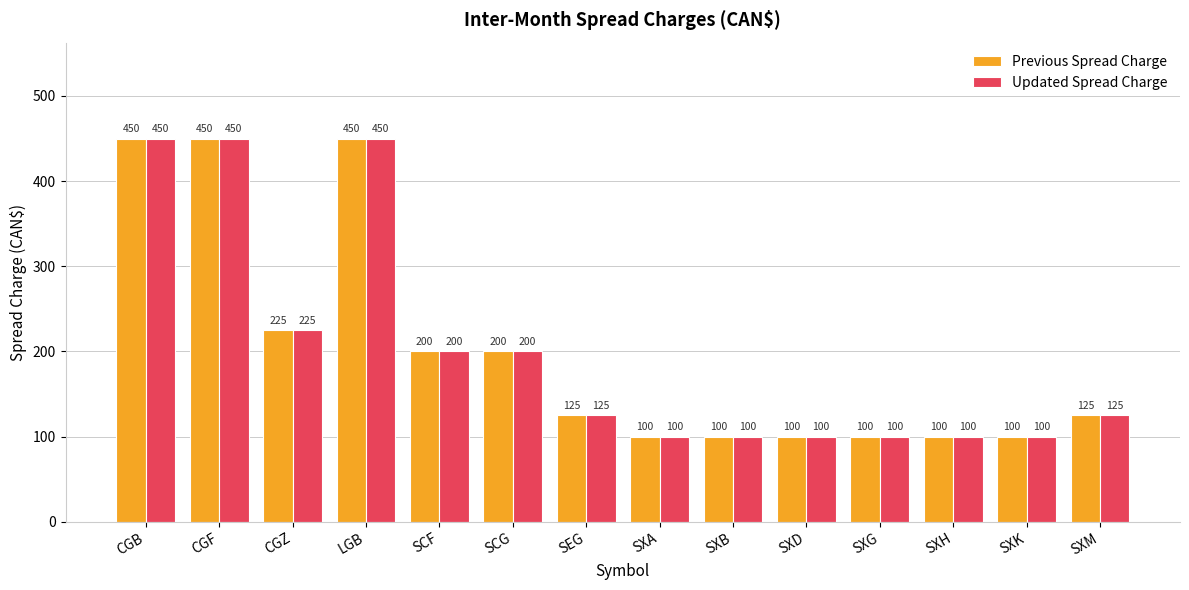

What is the smallest value displayed?

100